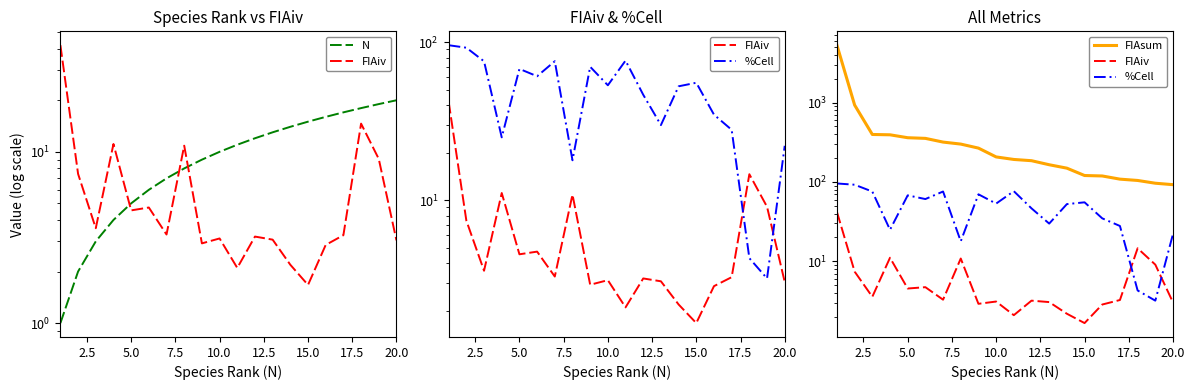

What is the value of the N point at the 8th from the left?

8.0